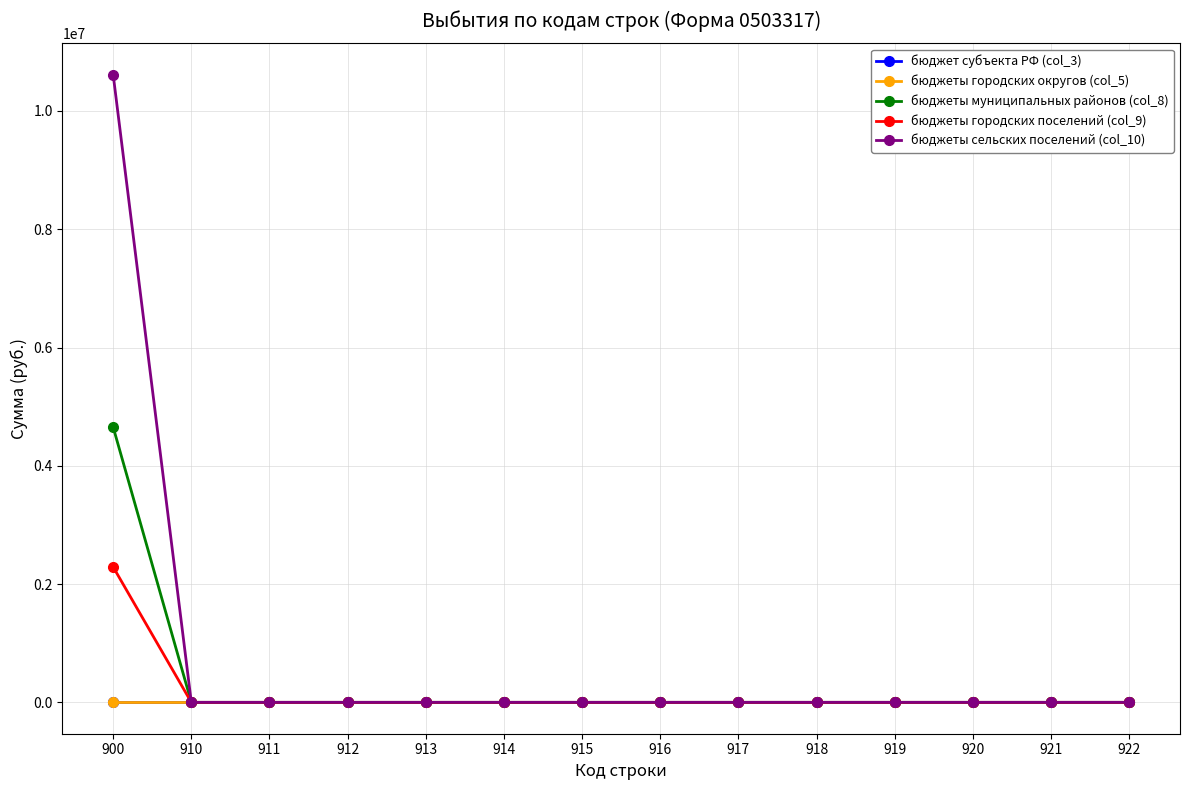

Rank the series at 918 from lowest to highest value.

бюджет субъекта РФ (col_3), бюджеты городских округов (col_5), бюджеты муниципальных районов (col_8), бюджеты городских поселений (col_9), бюджеты сельских поселений (col_10)